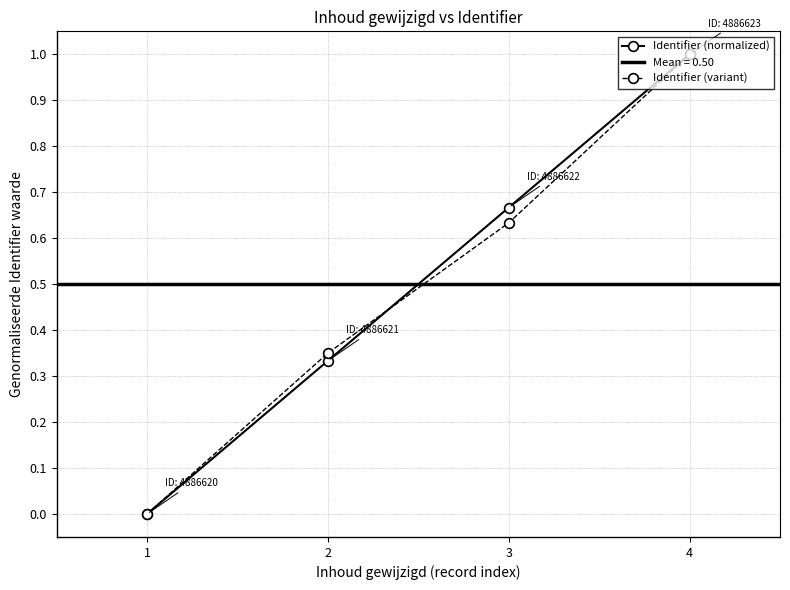

Which series has the largest total across all categories?

Identifier (normalized)